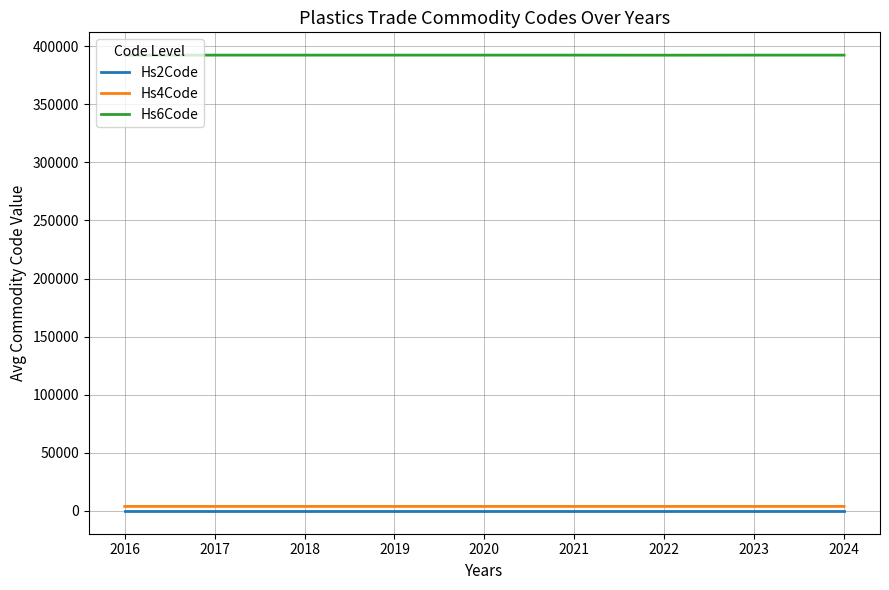

What is the maximum value shown in the chart?

392310.0